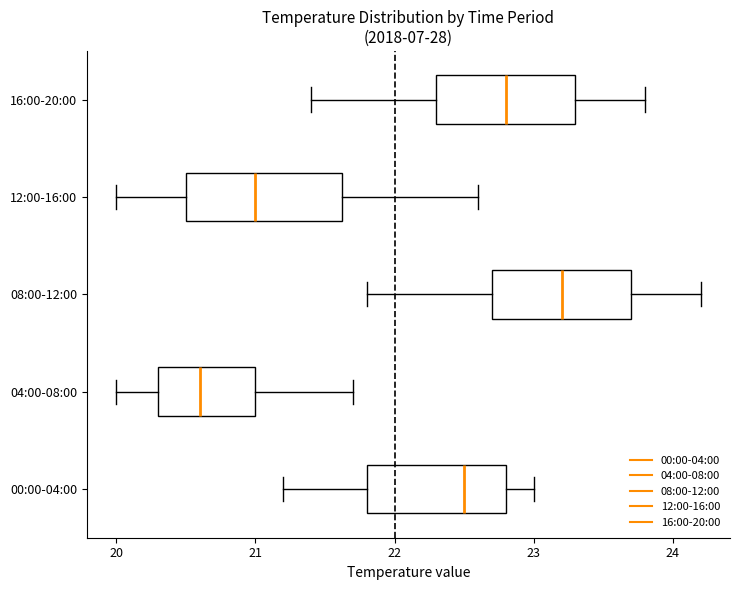

Reading bottom to top, read every box against the x-axis: the position of its median line, the range the box covers, and the ends of its whiskers. The values are not printed on the chart, so give them approximately, as read against the axis.

00:00-04:00: median 22.5, box 21.8 to 22.8, whiskers 21.2 to 23.0
04:00-08:00: median 20.6, box 20.3 to 21.0, whiskers 20.0 to 21.7
08:00-12:00: median 23.2, box 22.7 to 23.7, whiskers 21.8 to 24.2
12:00-16:00: median 21.0, box 20.5 to 21.6, whiskers 20.0 to 22.6
16:00-20:00: median 22.8, box 22.3 to 23.3, whiskers 21.4 to 23.8